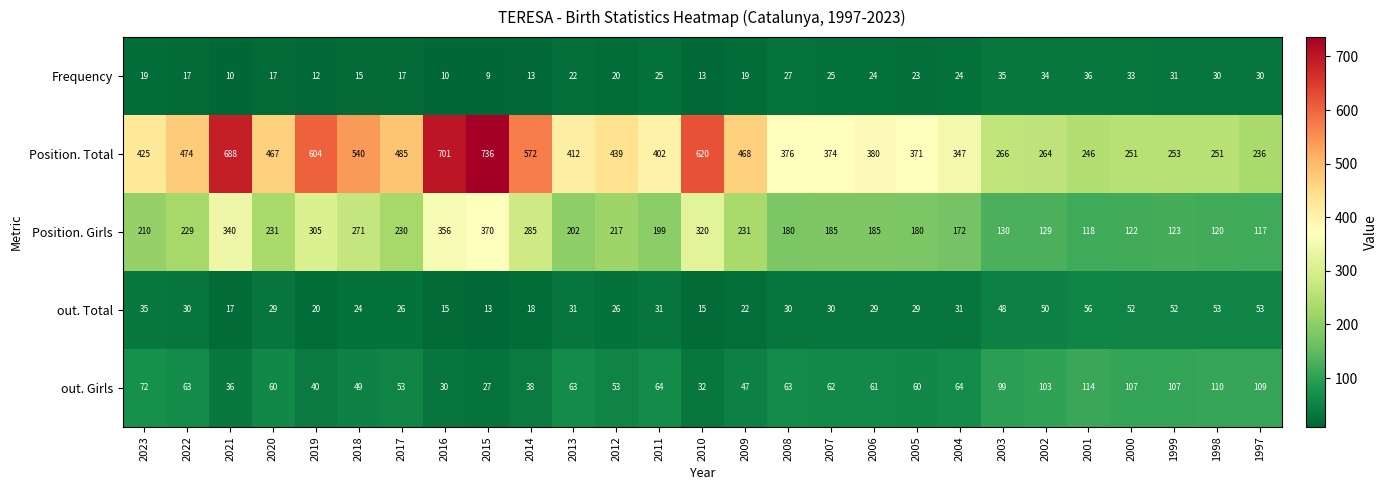

At how many categories does at least one series exceed 418?

13